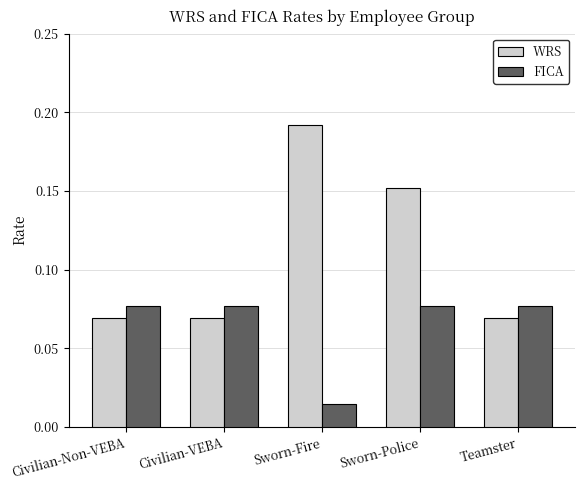

Which category has the lowest value across all series?

Sworn-Fire